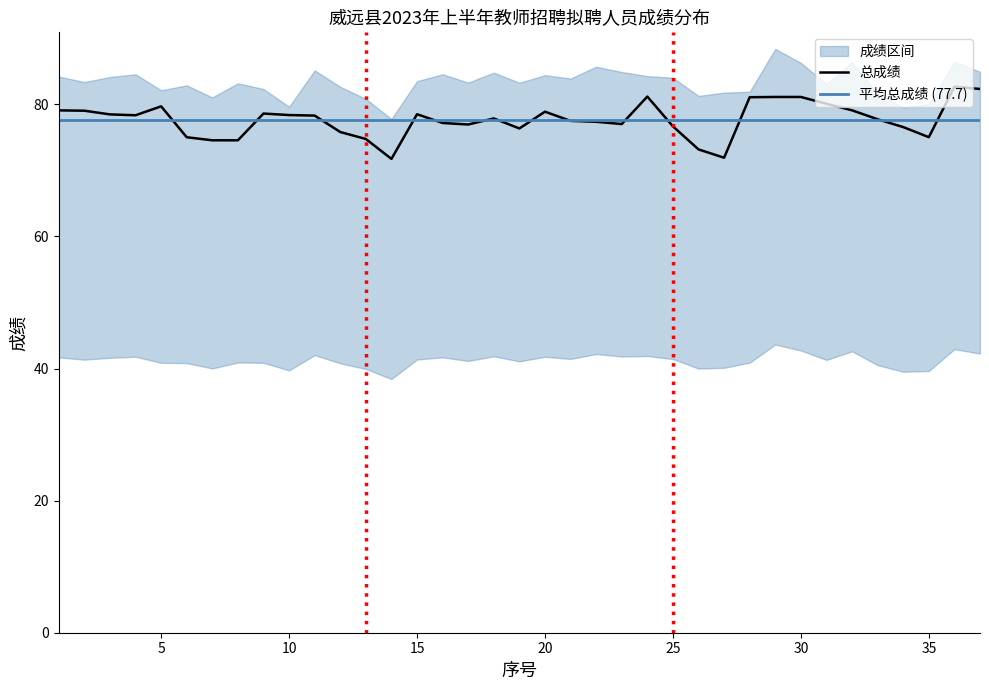

What is the highest value of the 总成绩 series?

82.7